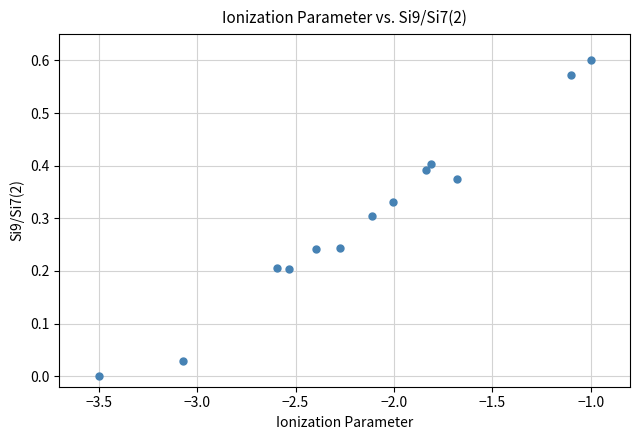

What is the range of X values (max minus min)?

2.5